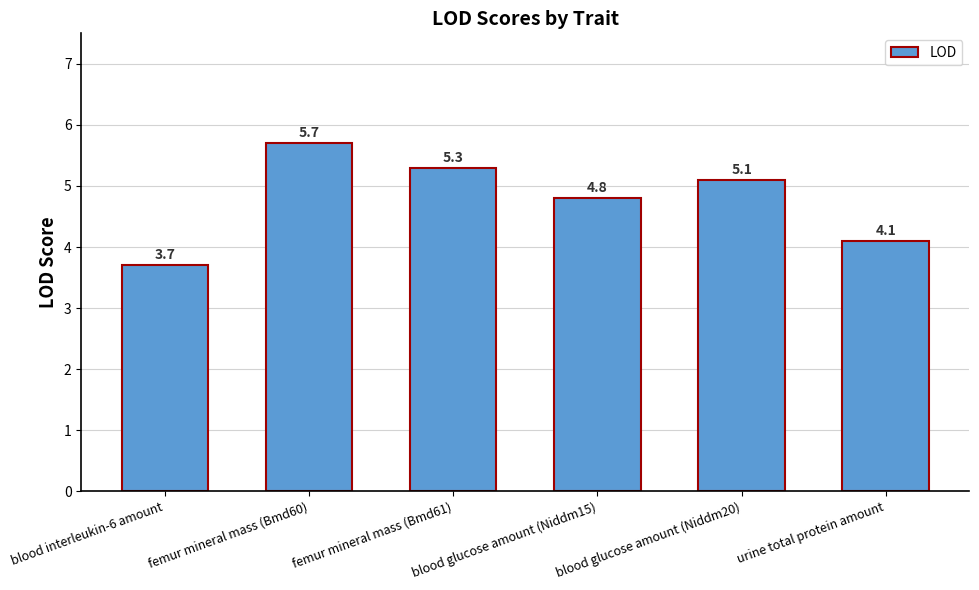

What is the change in value from femur mineral mass (Bmd60) to femur mineral mass (Bmd61)?

-0.4